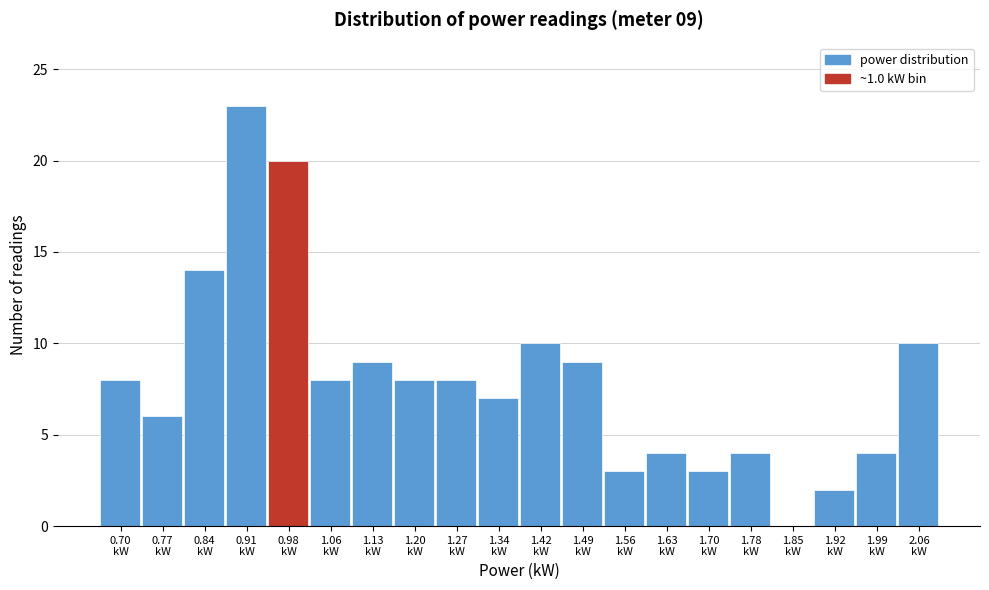

Over which range of the x-axis is the bar tallest?

0.876 to 0.948